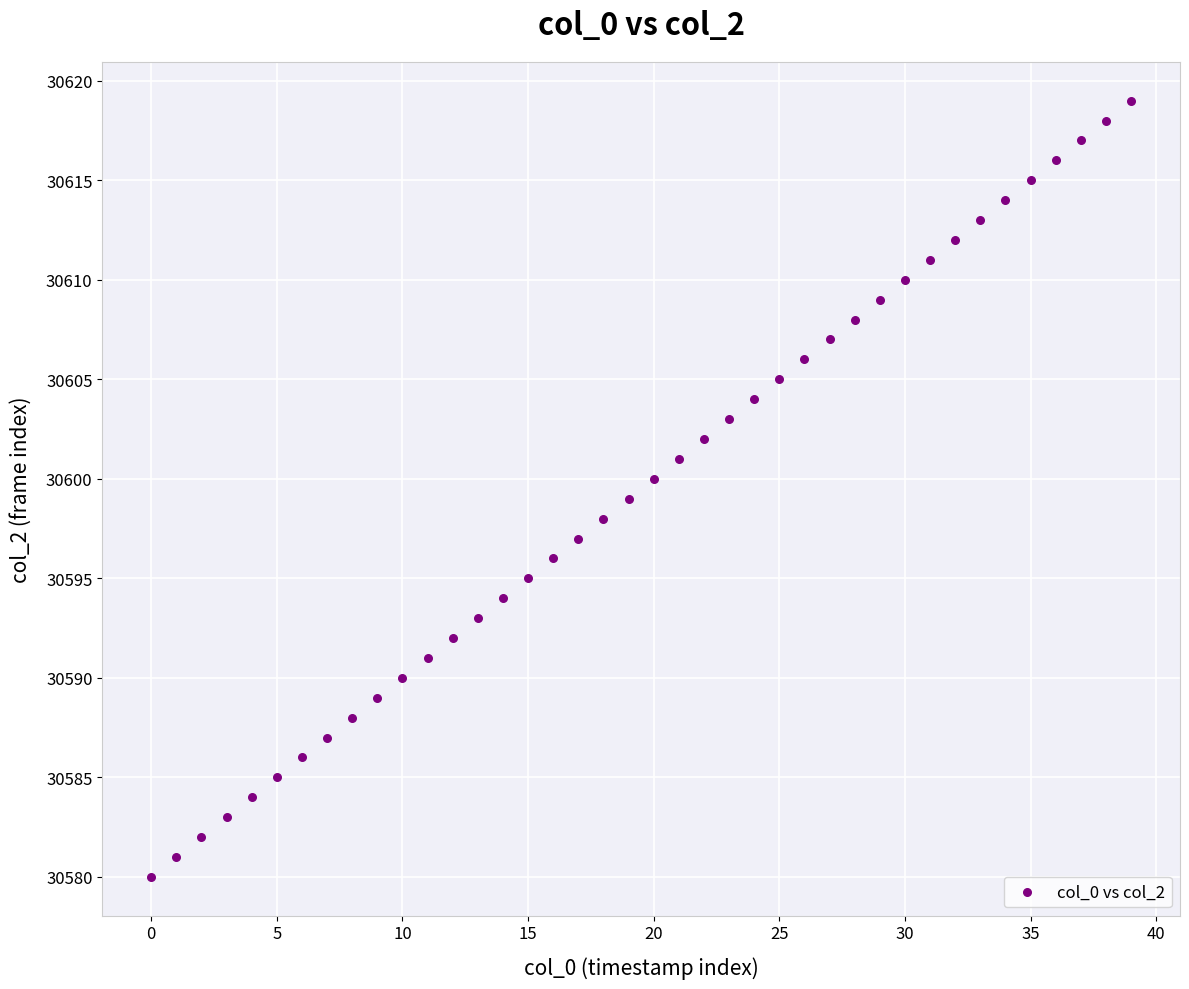

What is the range of Y values (max minus min)?

39